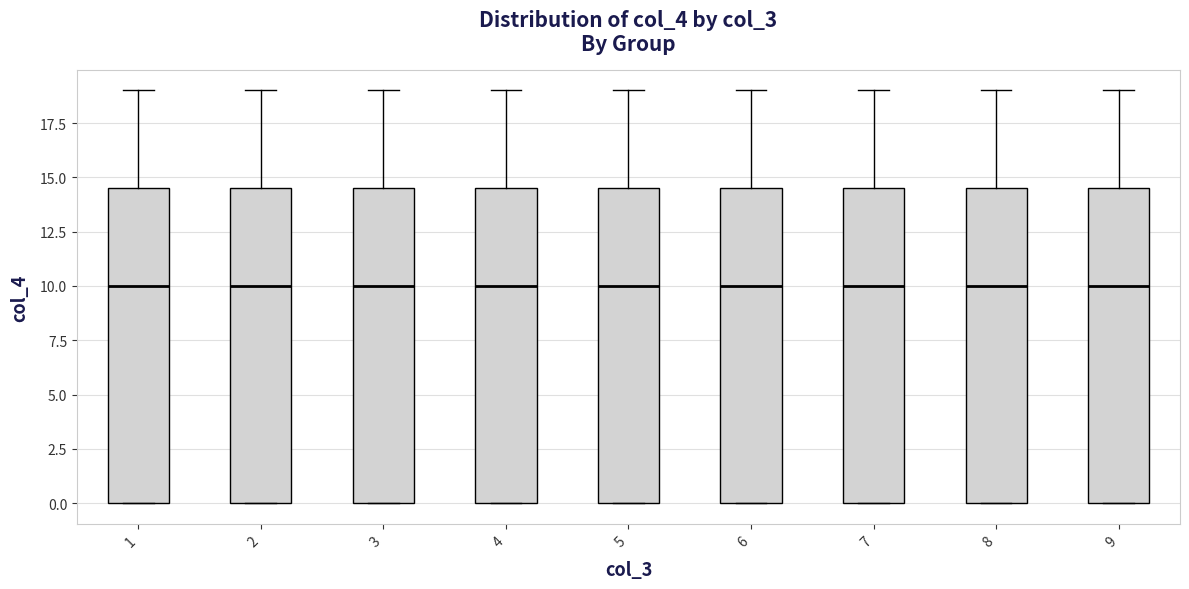

Reading left to right, read every box against the y-axis: the position of its median line, the range the box covers, and the ends of its whiskers. The values are not printed on the chart, so give them approximately, as read against the axis.

1: median 10.0, box 0.0 to 14.5, whiskers 0.0 to 19.0
2: median 10.0, box 0.0 to 14.5, whiskers 0.0 to 19.0
3: median 10.0, box 0.0 to 14.5, whiskers 0.0 to 19.0
4: median 10.0, box 0.0 to 14.5, whiskers 0.0 to 19.0
5: median 10.0, box 0.0 to 14.5, whiskers 0.0 to 19.0
6: median 10.0, box 0.0 to 14.5, whiskers 0.0 to 19.0
7: median 10.0, box 0.0 to 14.5, whiskers 0.0 to 19.0
8: median 10.0, box 0.0 to 14.5, whiskers 0.0 to 19.0
9: median 10.0, box 0.0 to 14.5, whiskers 0.0 to 19.0